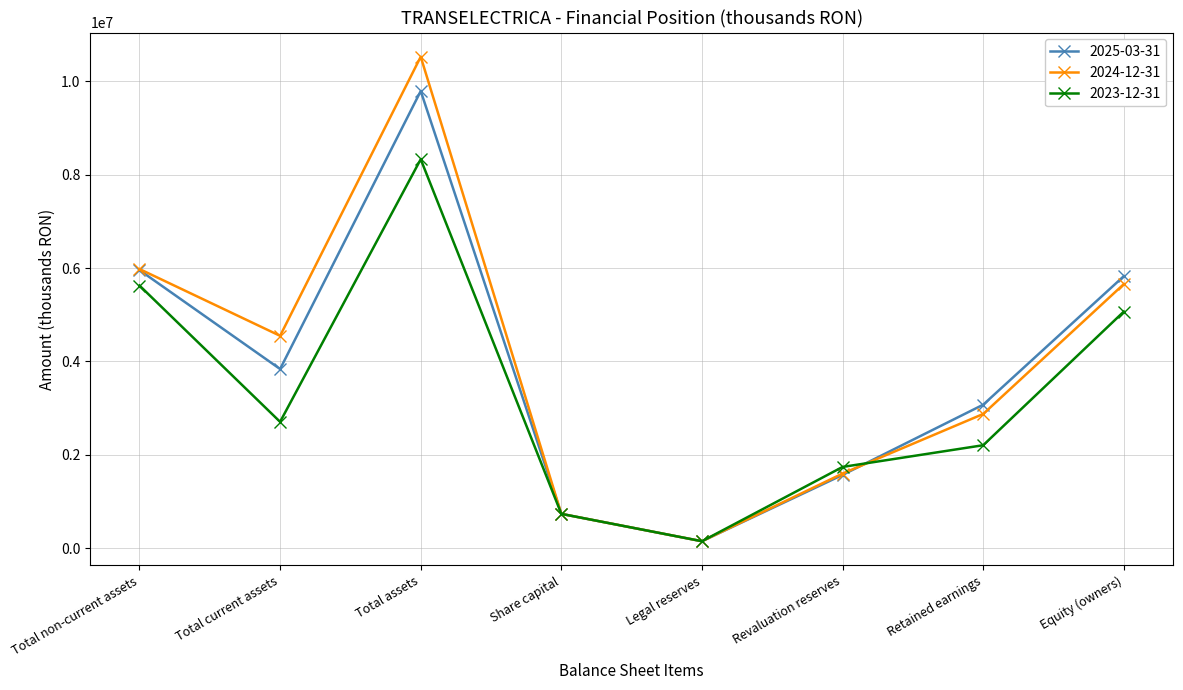

Does the chart have visible grid lines?

Yes